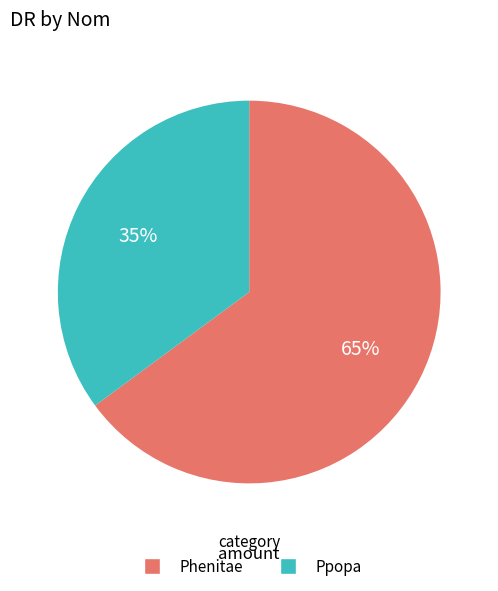

To the nearest percent, what is the difference between the largest and smallest slice percentages?

30%